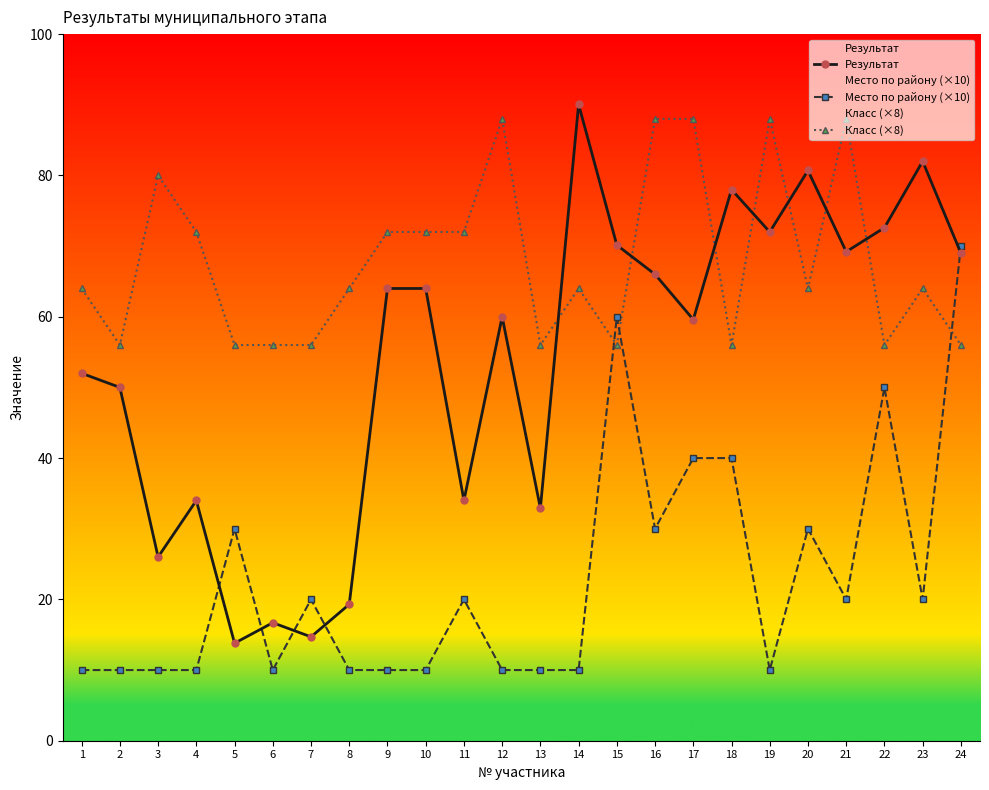

After their last crossing, which series has the higher values: Место по району (×10) or Класс (×8)?

Место по району (×10)